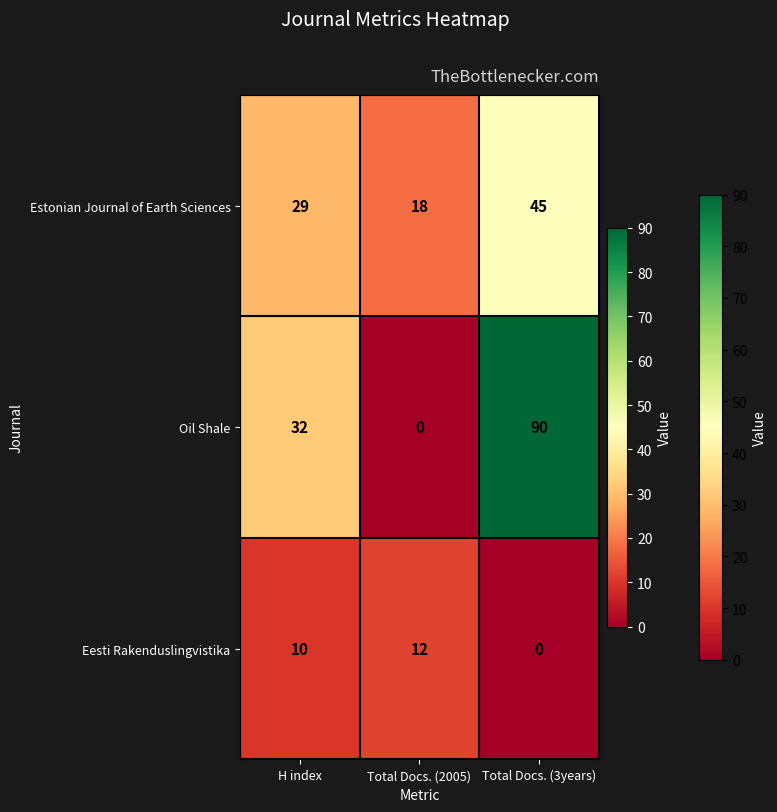

How many categories are shown in the chart?

3